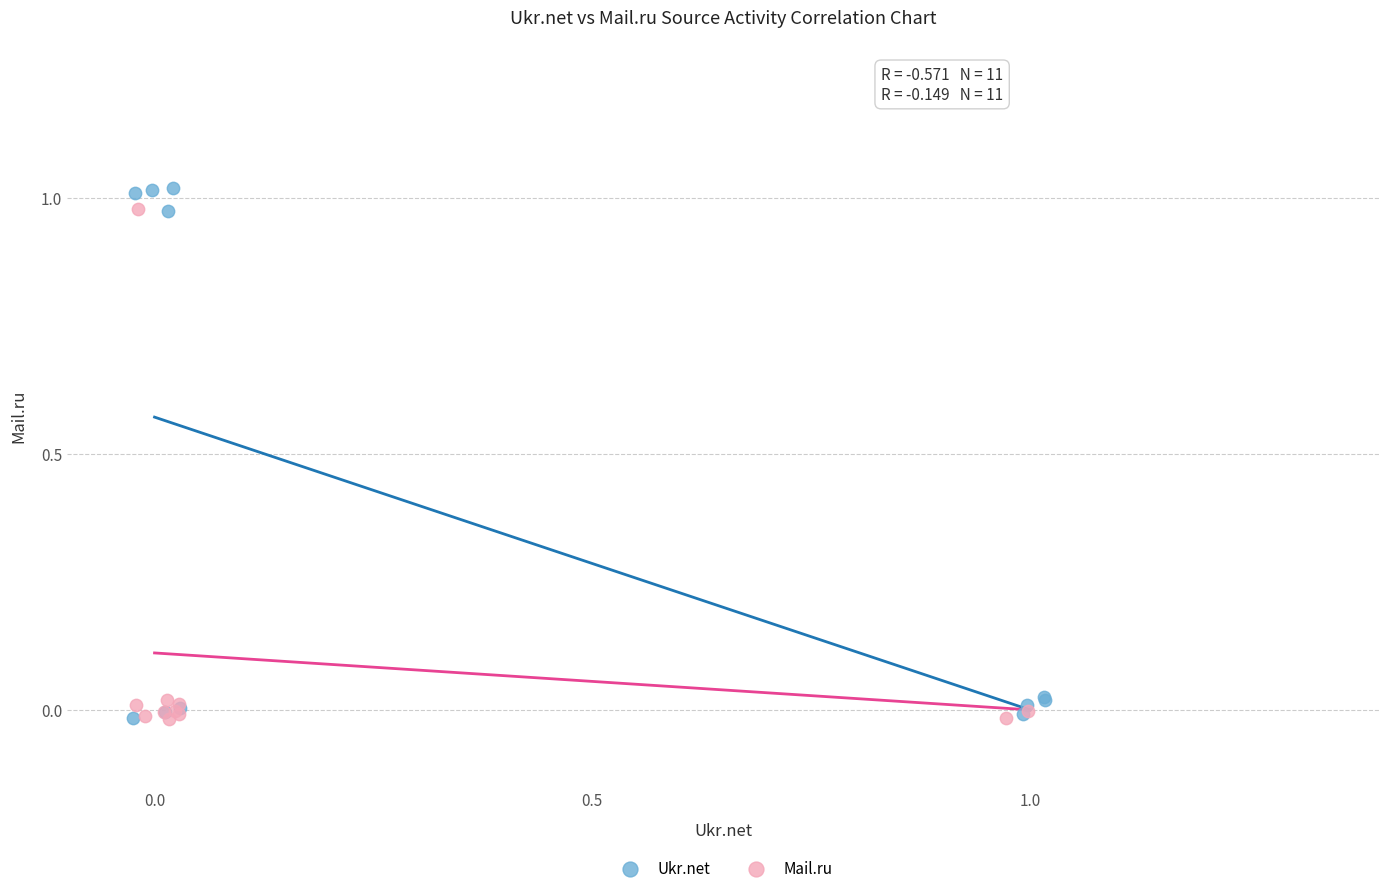

What are all the series names shown in the legend?

Ukr.net, Mail.ru